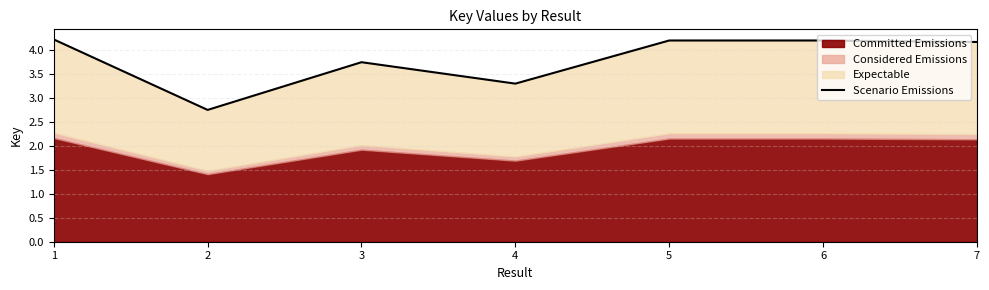

What is the value of the 5th point from the left?

4.2